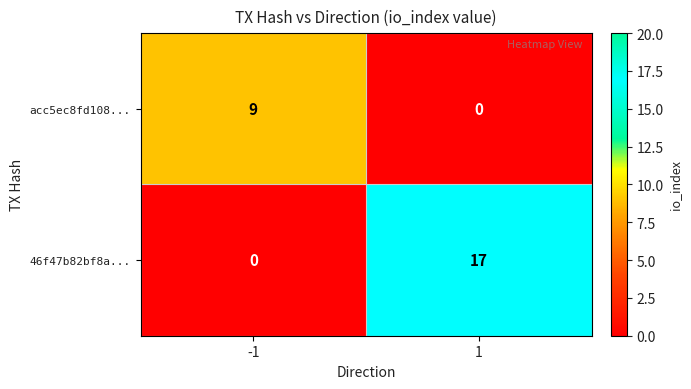

How many data points does each series have?

2